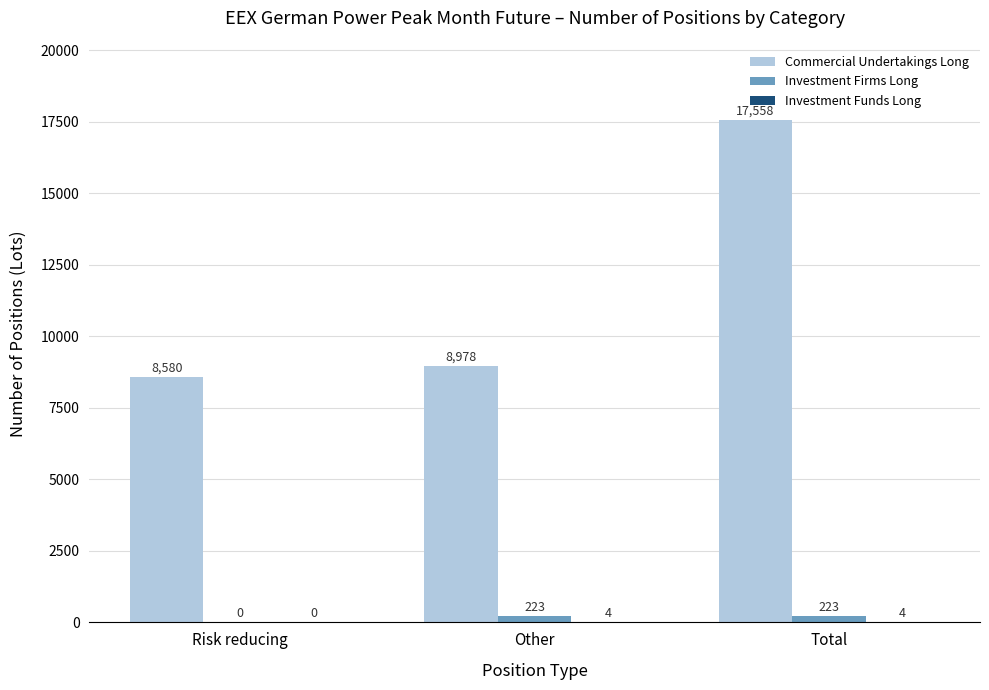

What is the greatest value displayed?

17558